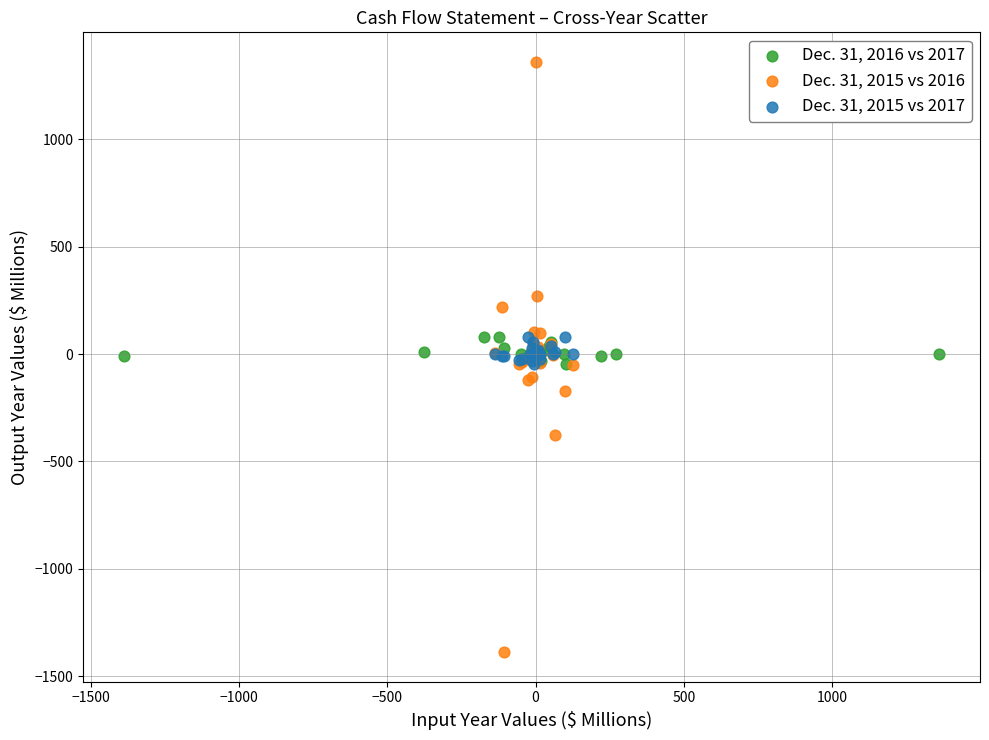

Which series contains the lowest Y value?

Dec. 31, 2015 vs 2016